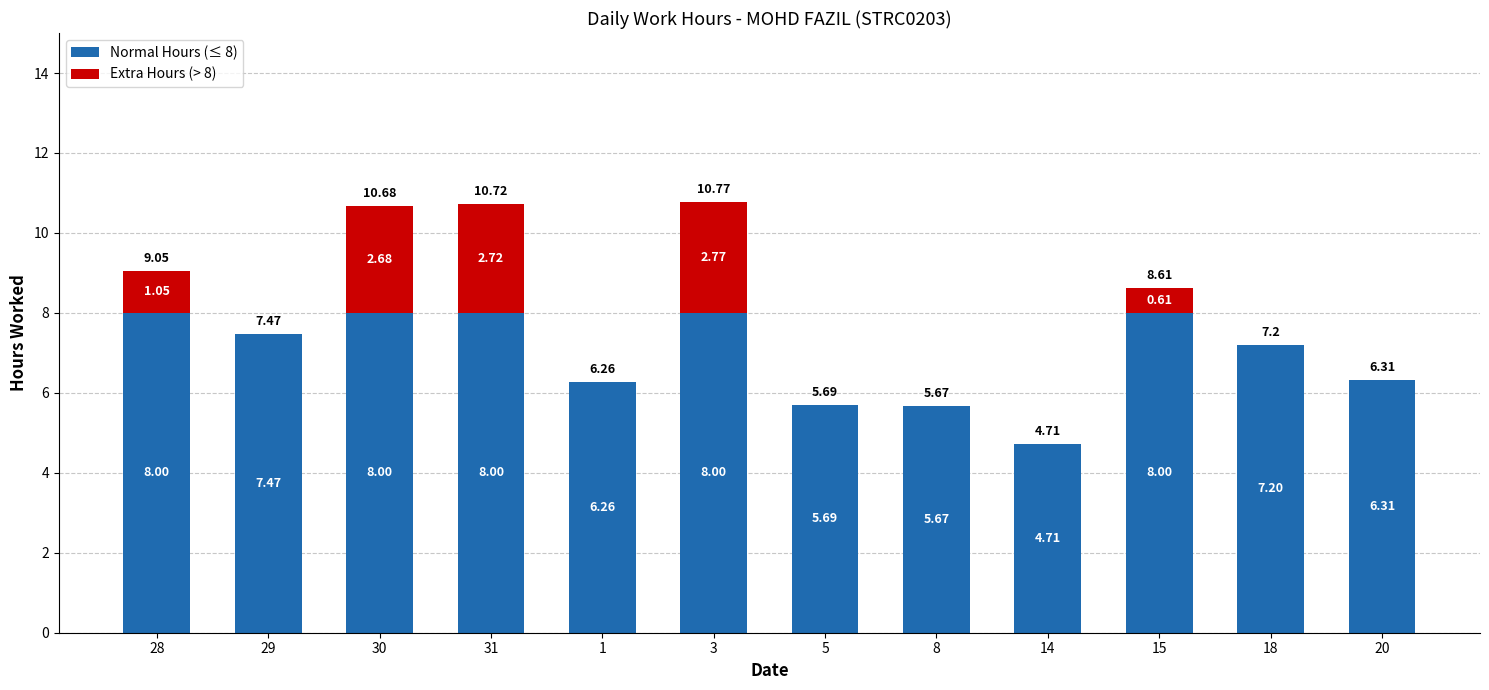

What is the average value of the Normal Hours (≤ 8) series?

6.9